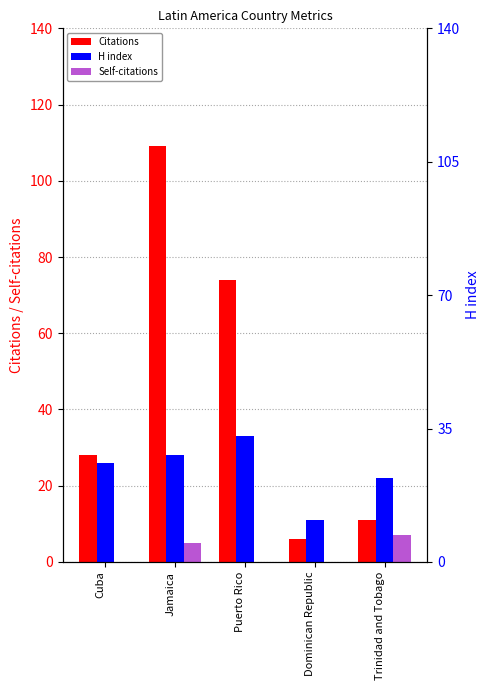

Rank the categories by Citations value from highest to lowest.

Jamaica, Puerto Rico, Cuba, Trinidad and Tobago, Dominican Republic